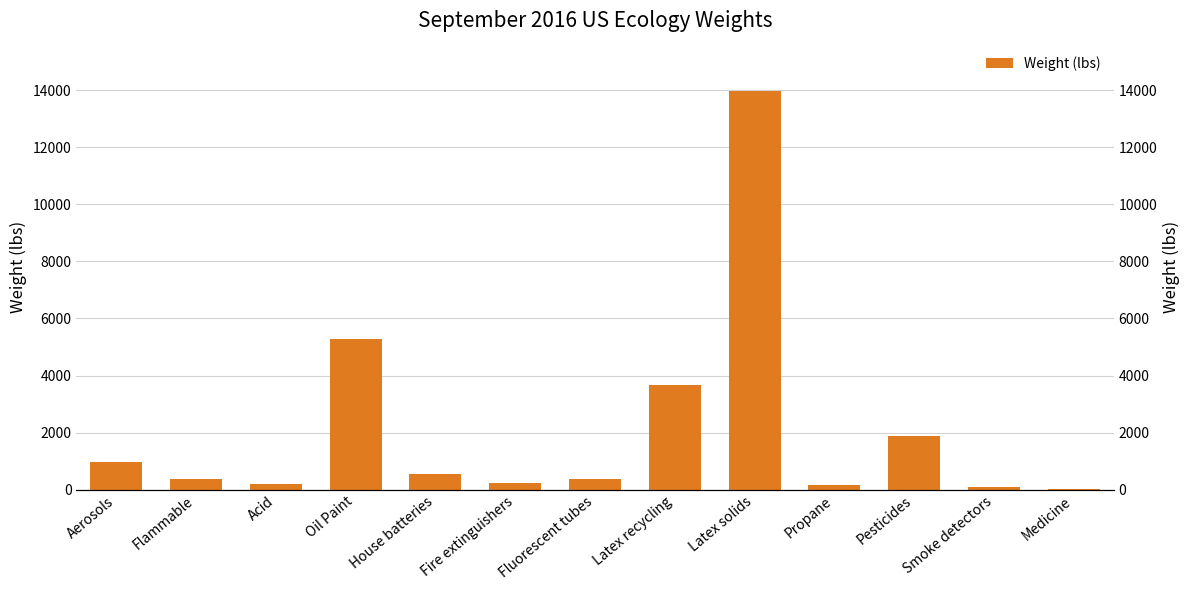

Rank the categories by value from highest to lowest.

Latex solids, Oil Paint, Latex recycling, Pesticides, Aerosols, House batteries, Fluorescent tubes, Flammable, Fire extinguishers, Acid, Propane, Smoke detectors, Medicine